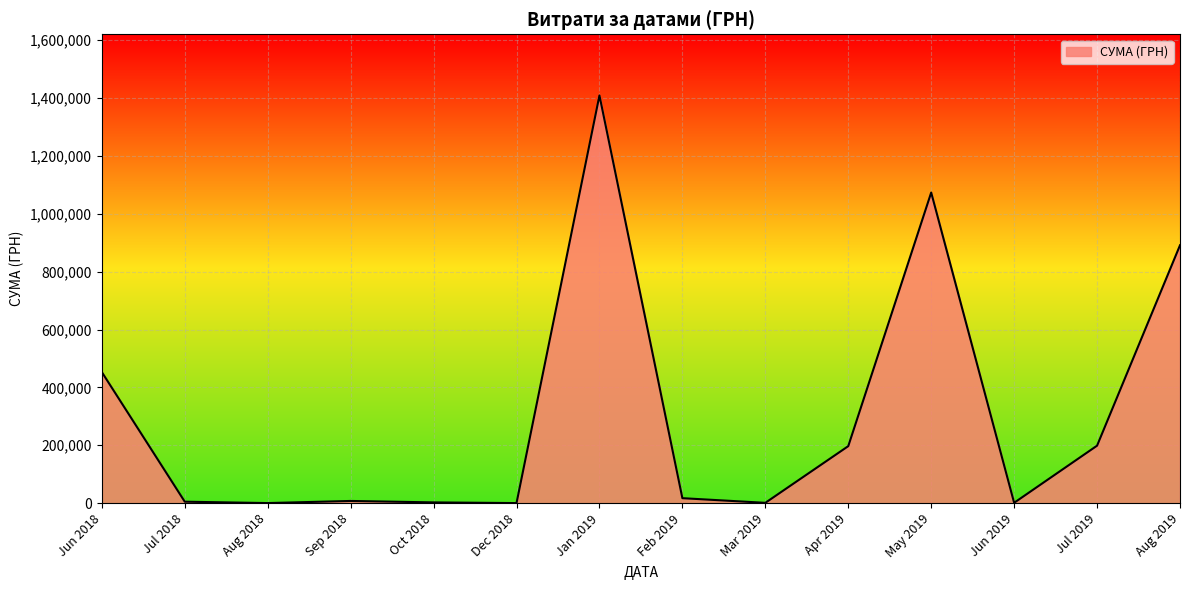

At which label is the value closest to 704572?

Aug 2019